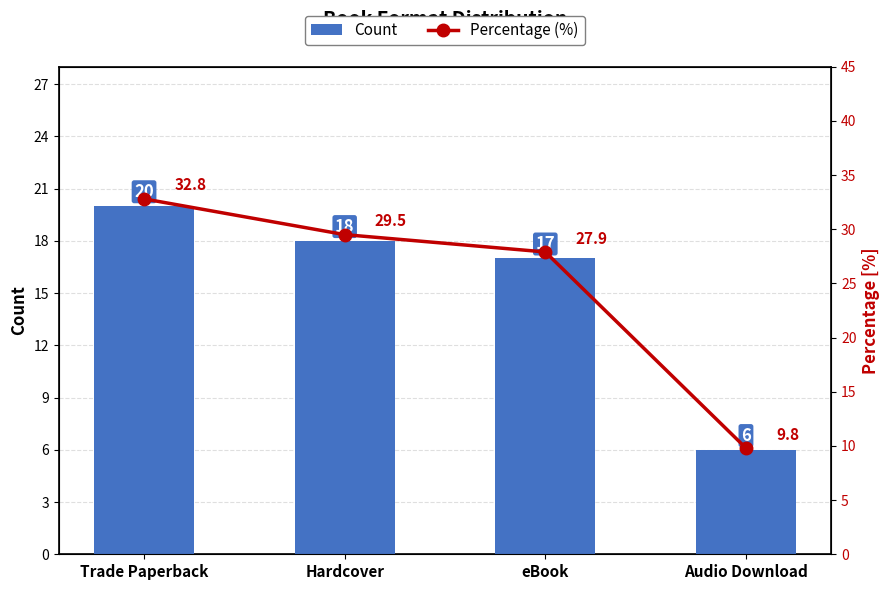

Is it true that Percentage (%) equals 9.0 at eBook?

False